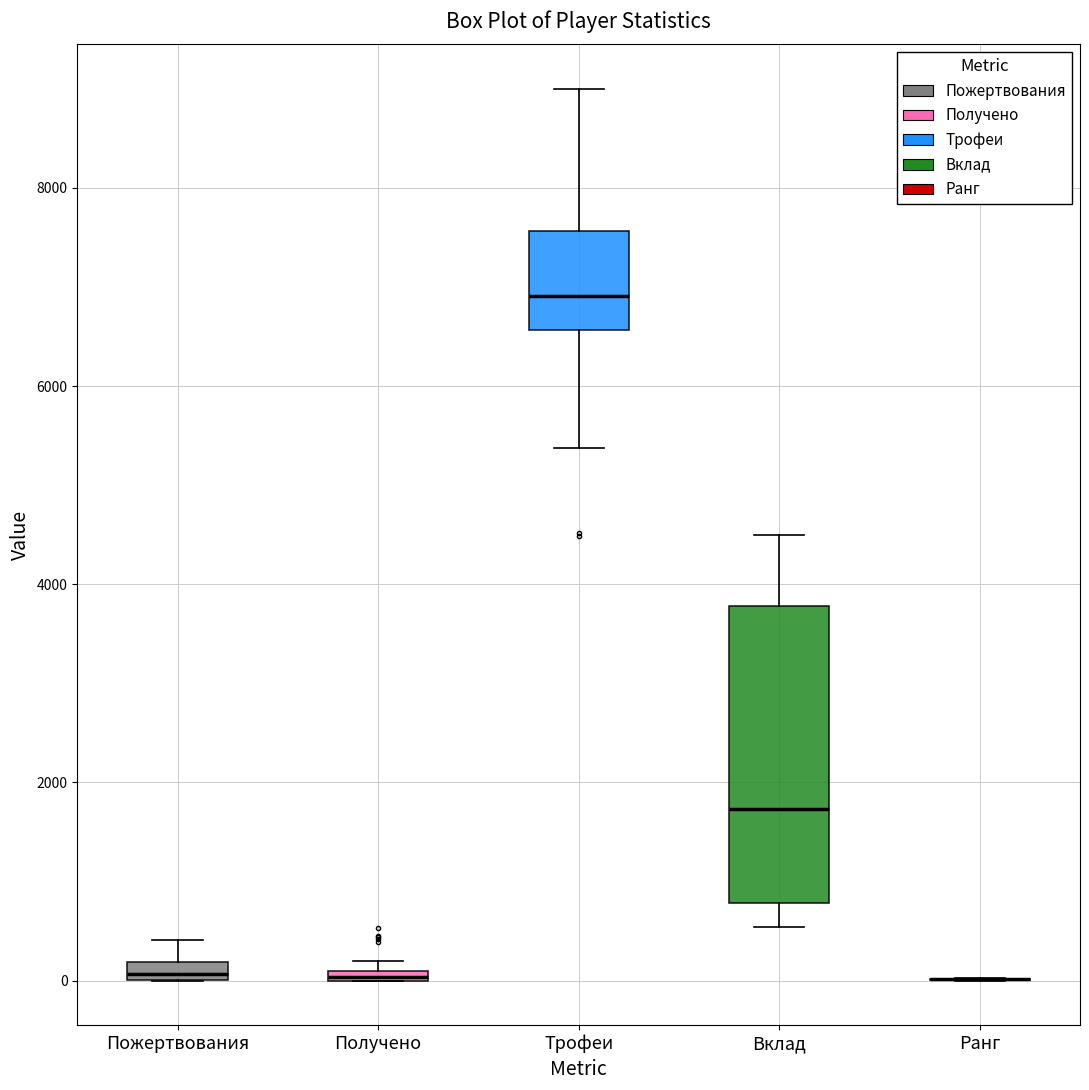

Which box is the tallest, from its lower edge to its upper edge?

Вклад